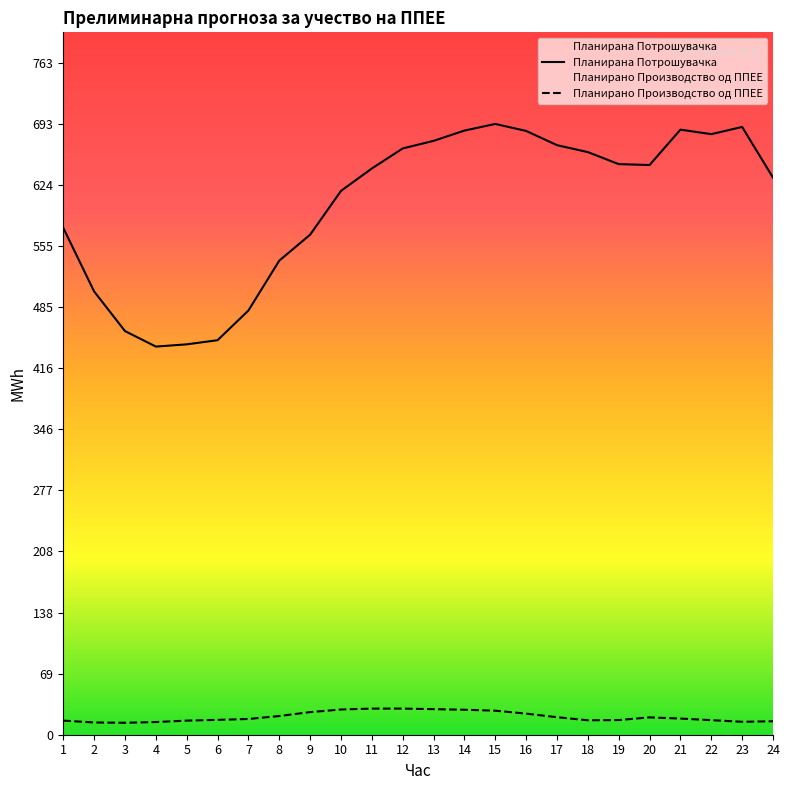

What are all the series names shown in the legend?

Планирана Потрошувачка, Планирано Производство од ППЕЕ